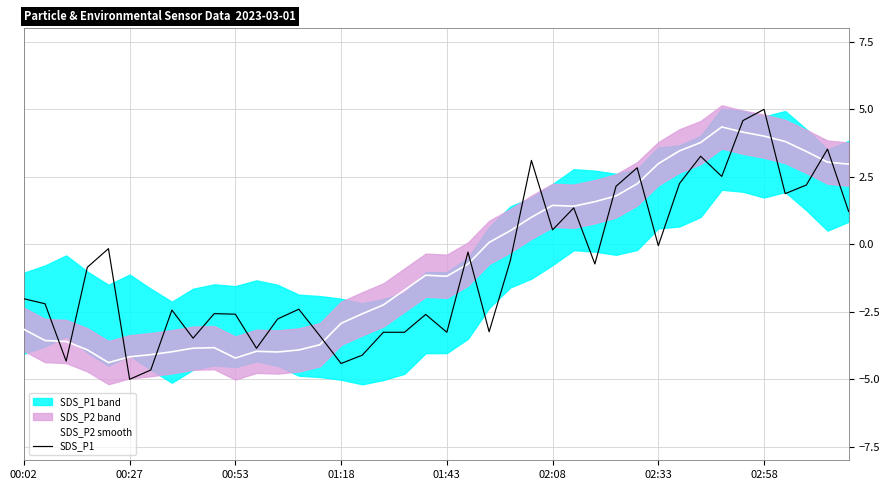

What is the highest value of the SDS_P1 series?

5.0